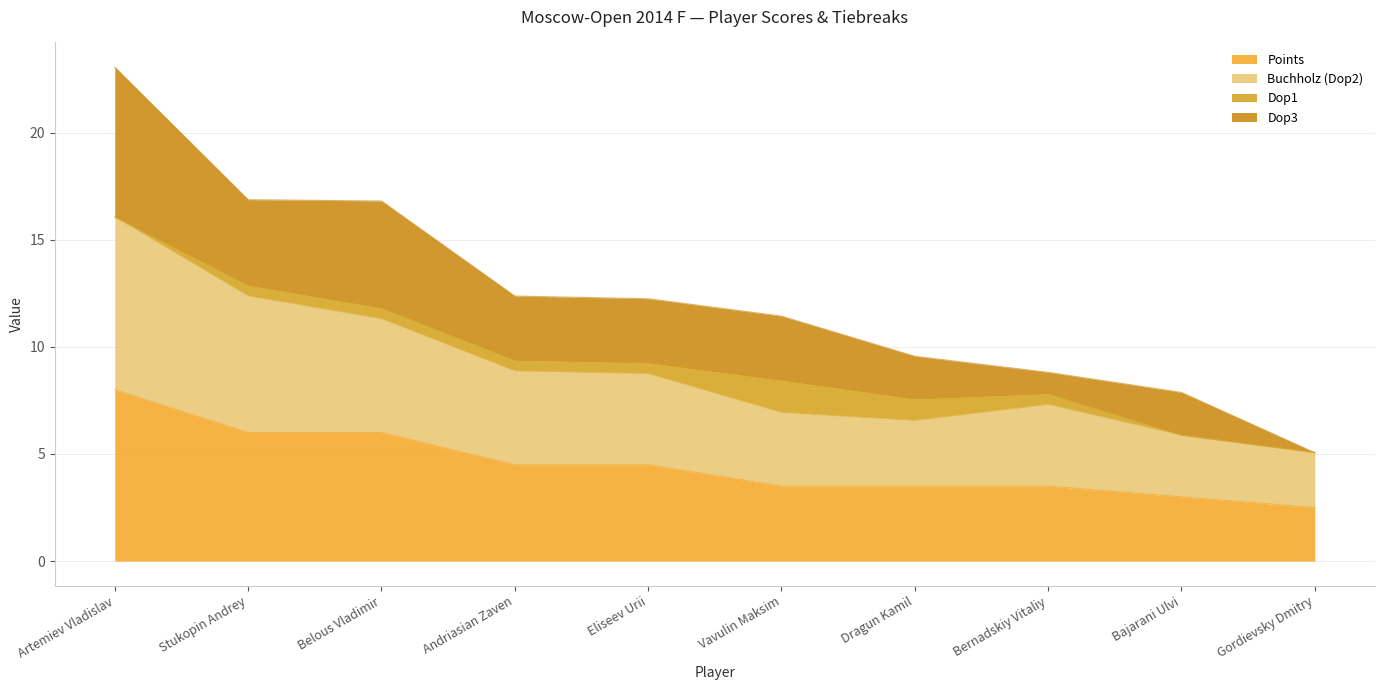

What is the maximum value for Points?

8.0